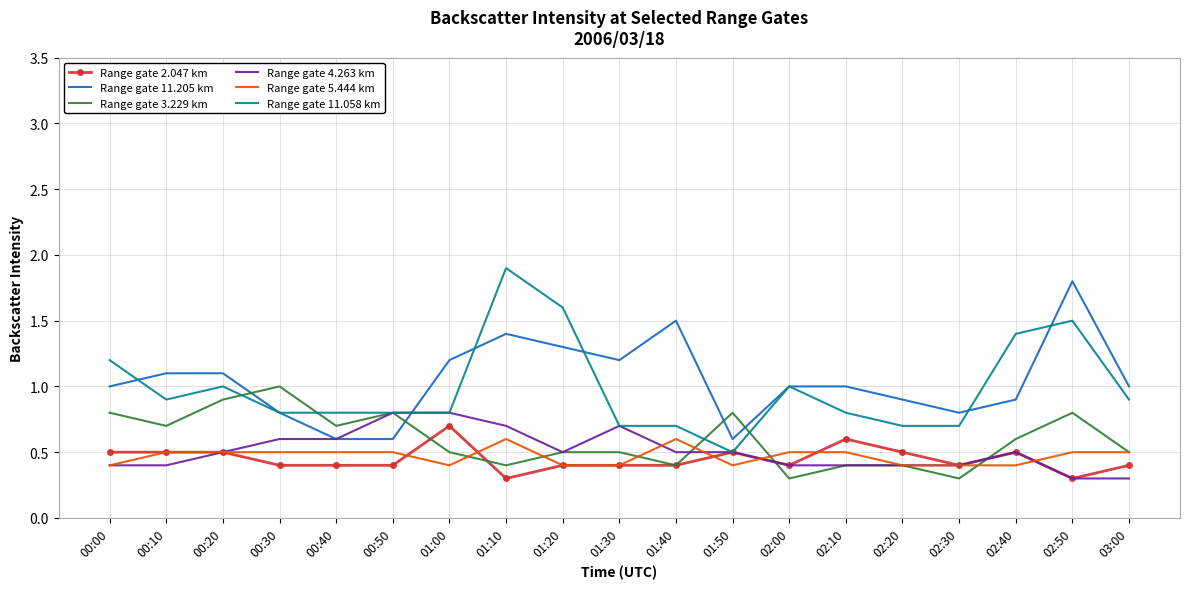

Where do Range gate 11.205 km and Range gate 3.229 km first cross each other?

00:20 and 00:30